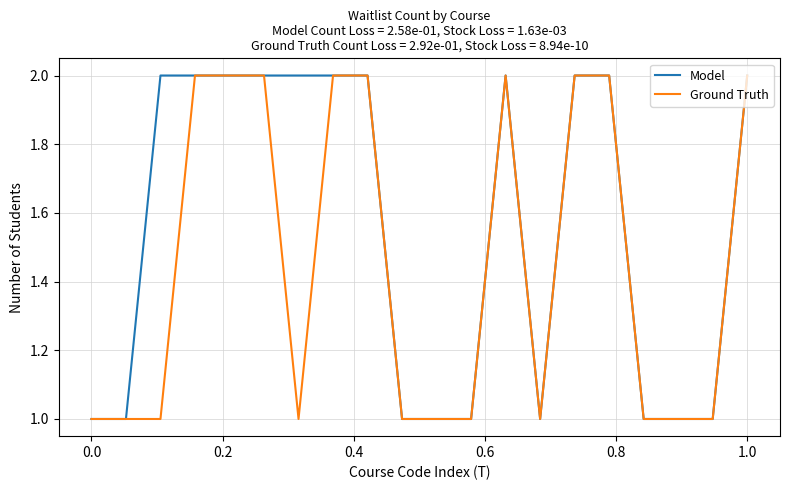

How many Ground Truth values are between 1 and 2?

20